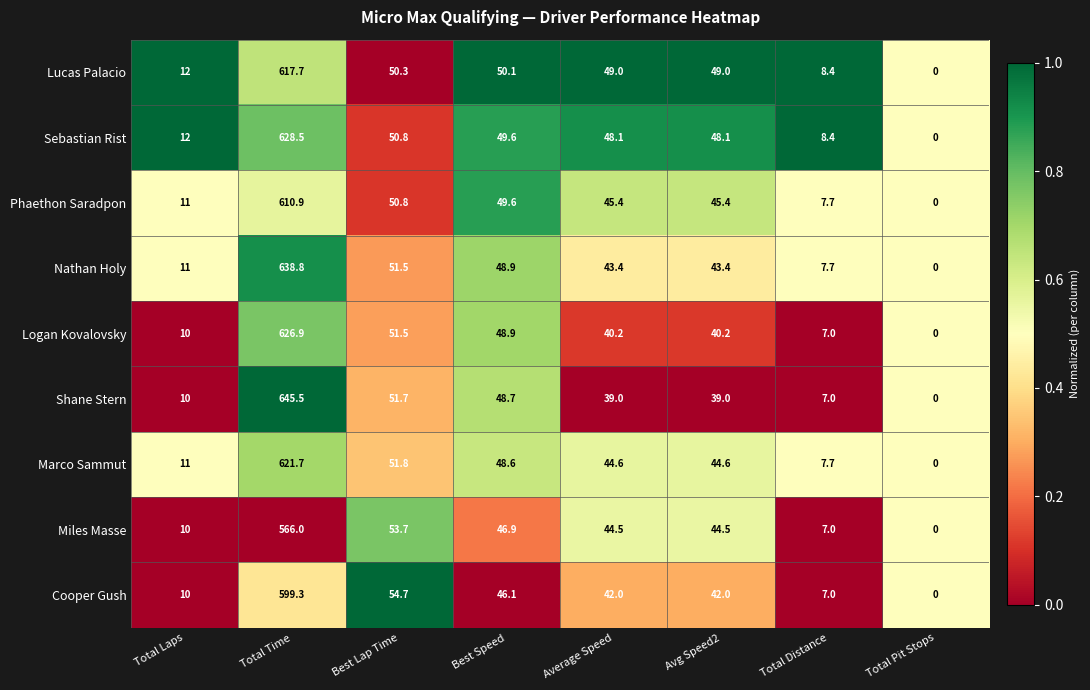

What is the sum of all Sebastian Rist values?

845.5